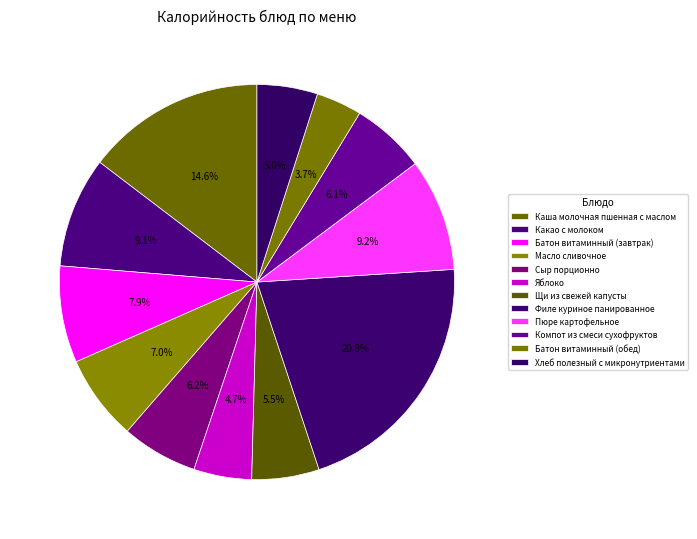

What is the smallest slice in the pie chart?

Батон витаминный (обед)